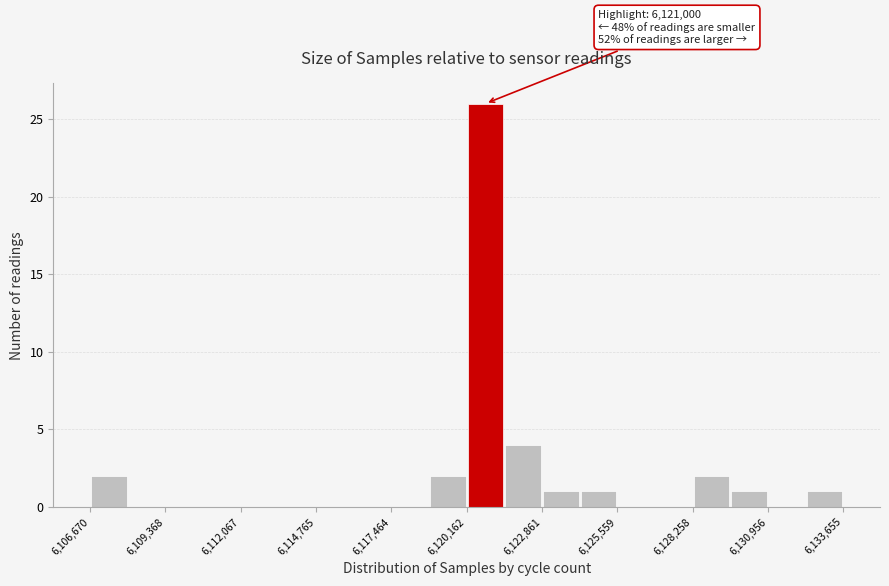

Read against the x-axis, roughly where is the centre of the tallest bar?

6121000